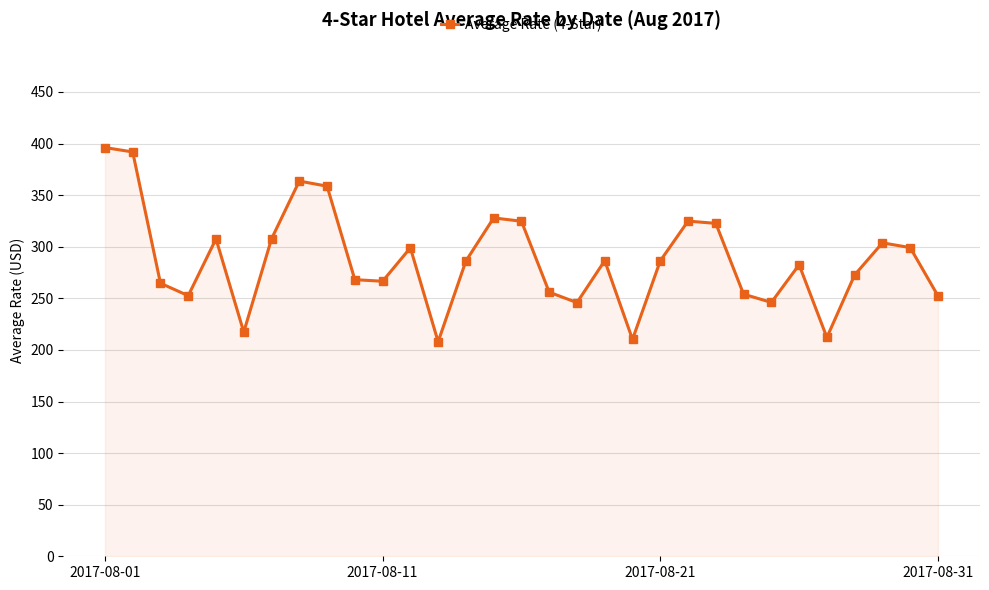

True or false: the data has more than 2 interior local peaks.

True